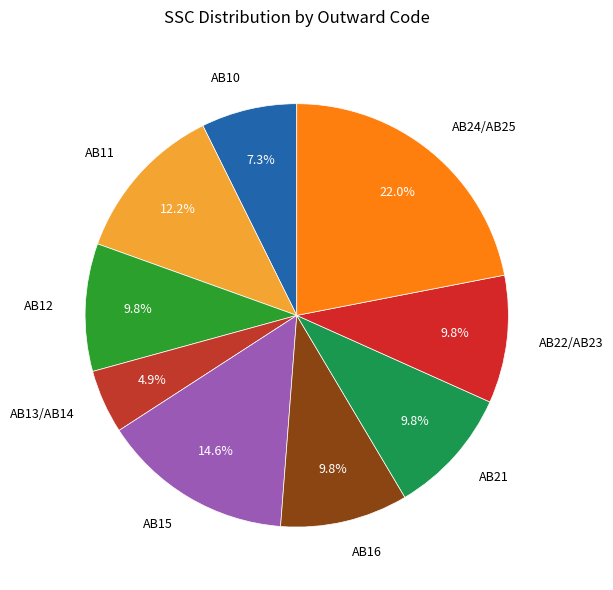

To the nearest percent, what portion does AB24/AB25 represent?

22%